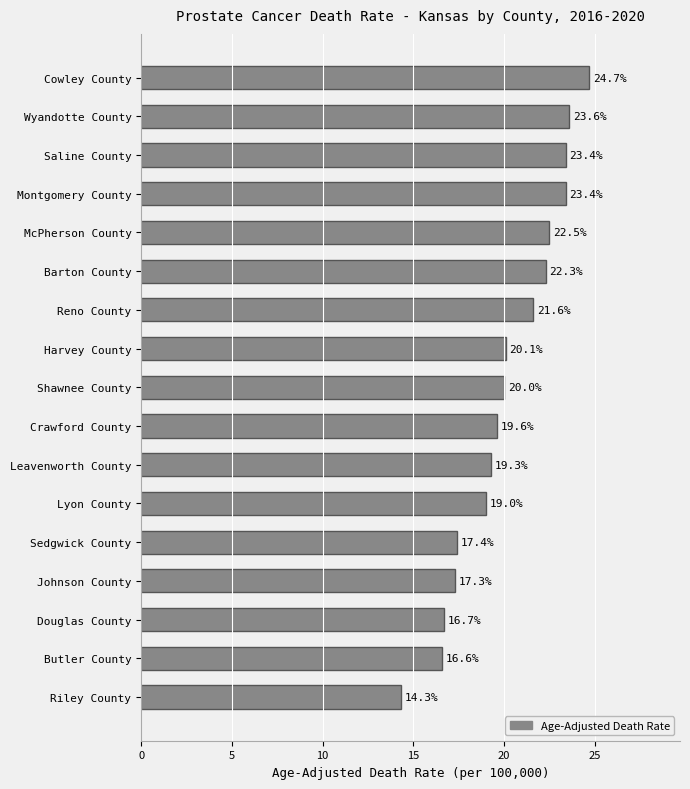

Which category has the lowest value across all series?

Riley County